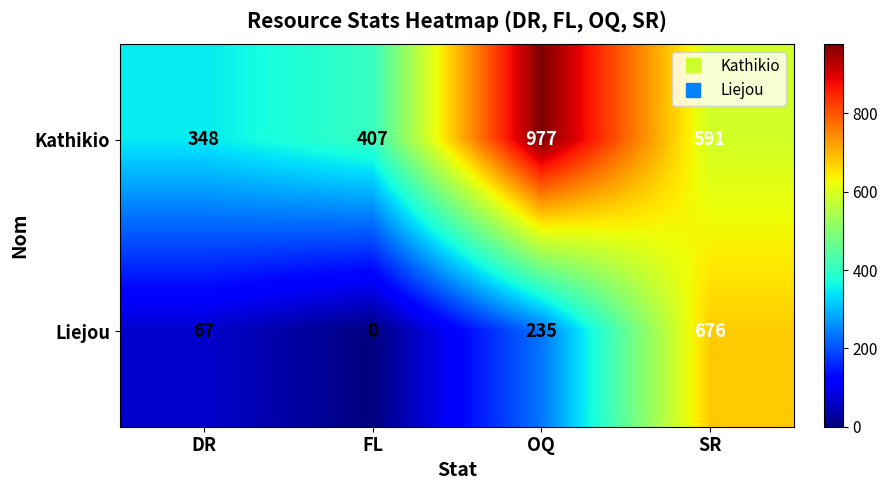

List the series in order of their overall mean, highest first.

Kathikio, Liejou